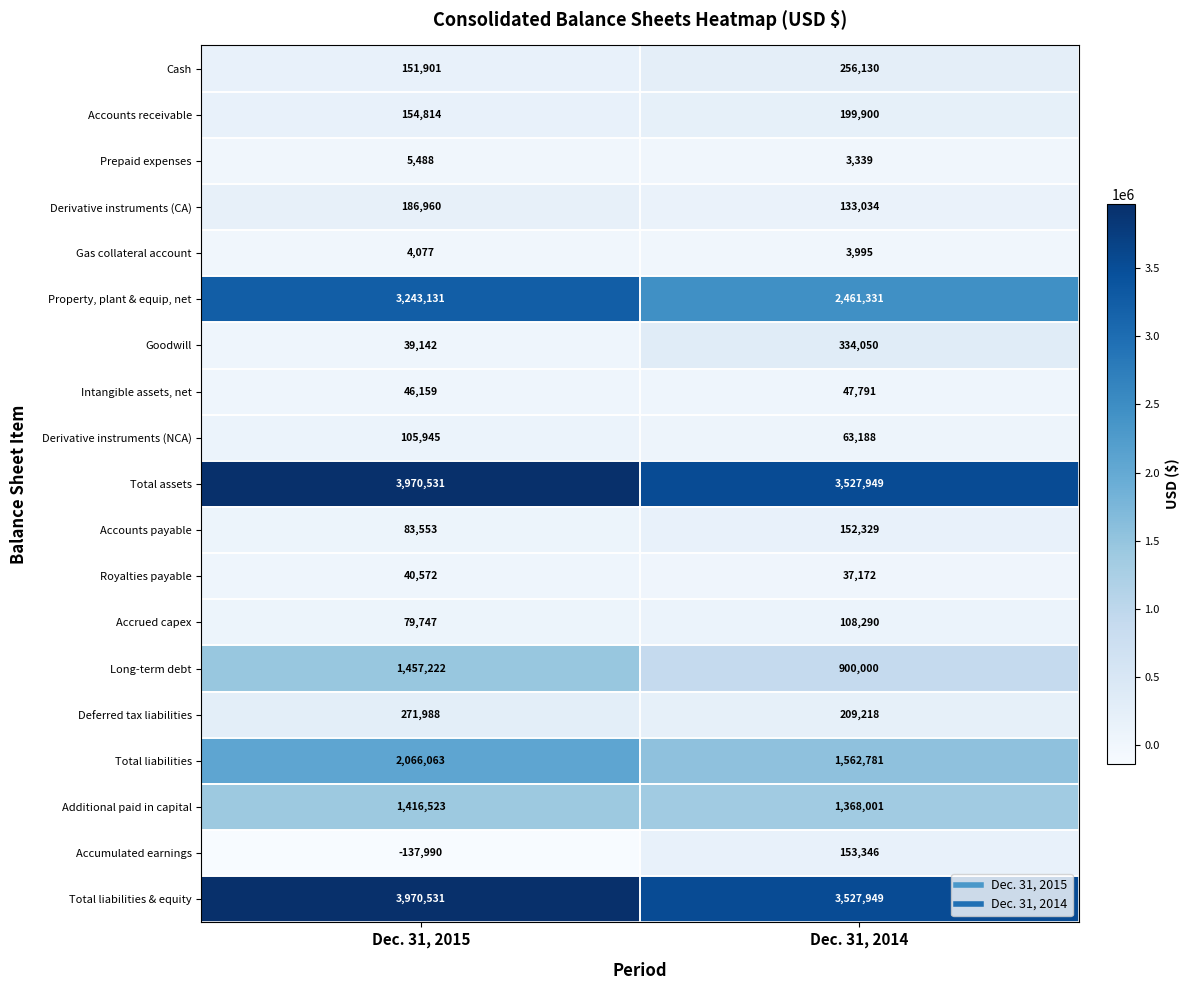

Which category has the highest value across all series?

Dec. 31, 2015